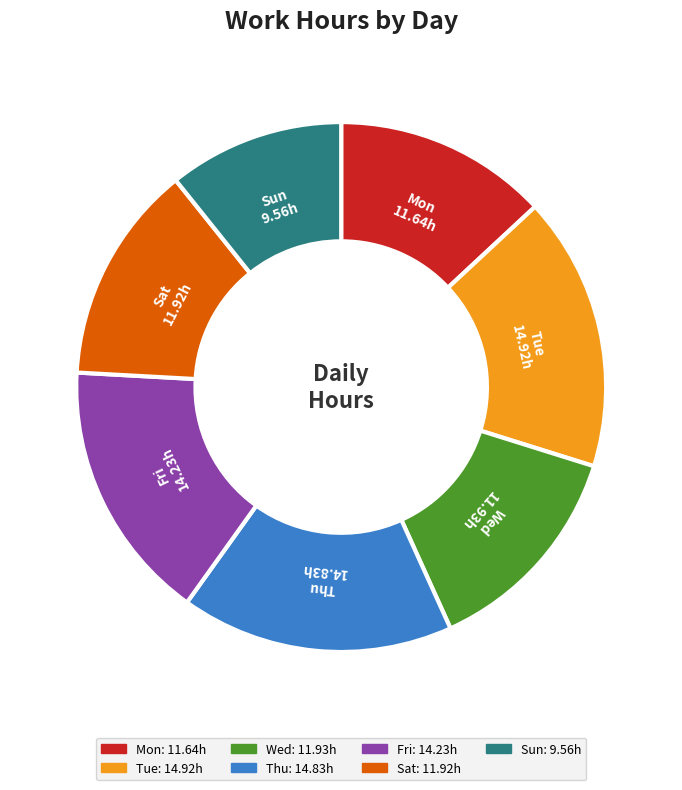

Is the sum of Mon and Fri greater than half?

No